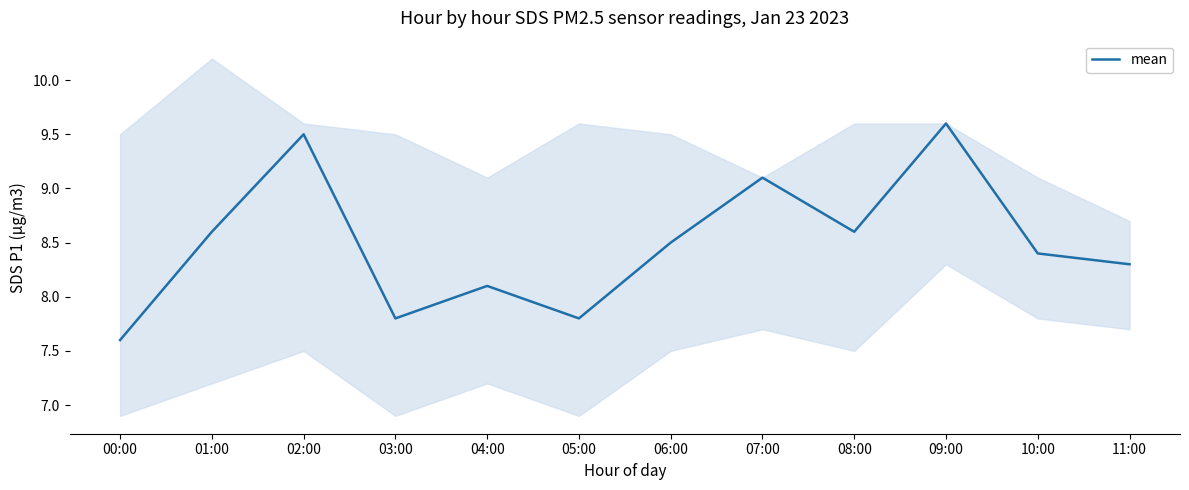

What is the sum of all values?

101.9